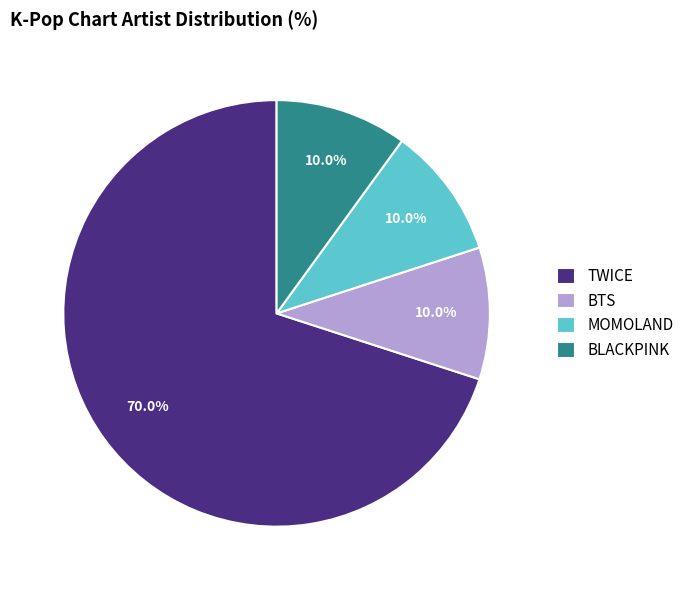

Is there any slice that represents more than half of the pie?

Yes